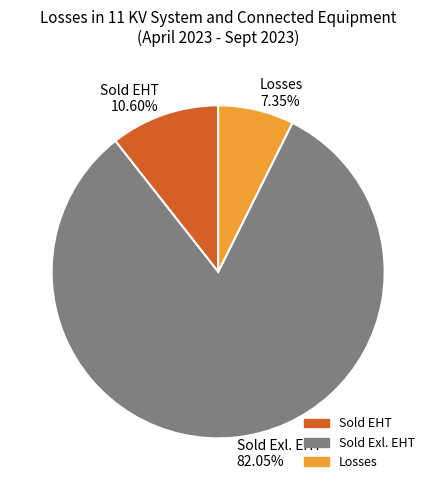

Rank the categories by value from lowest to highest.

Losses, Sold EHT, Sold Exl. EHT